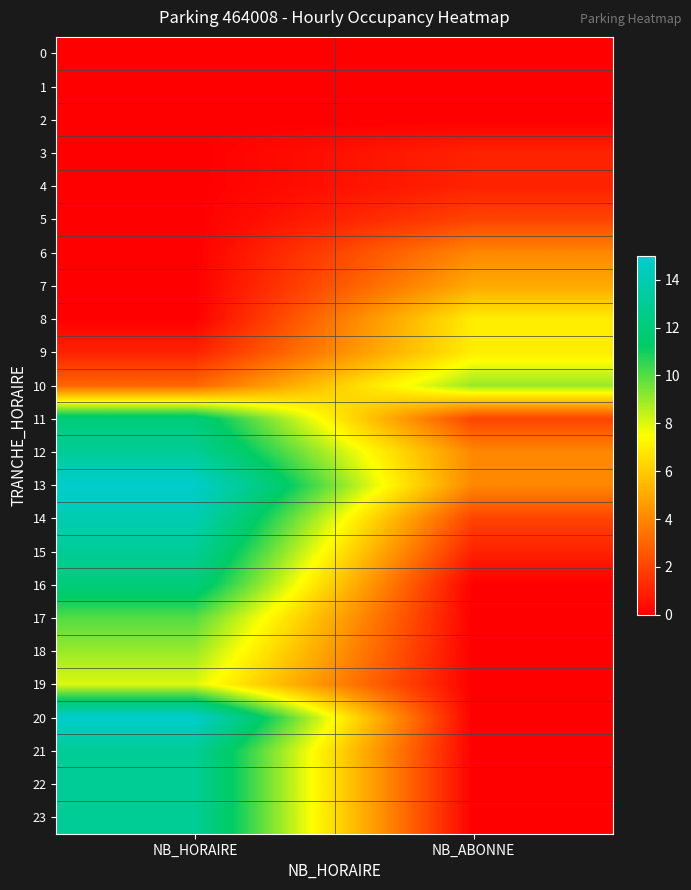

Count the number of data series in this chart.

24